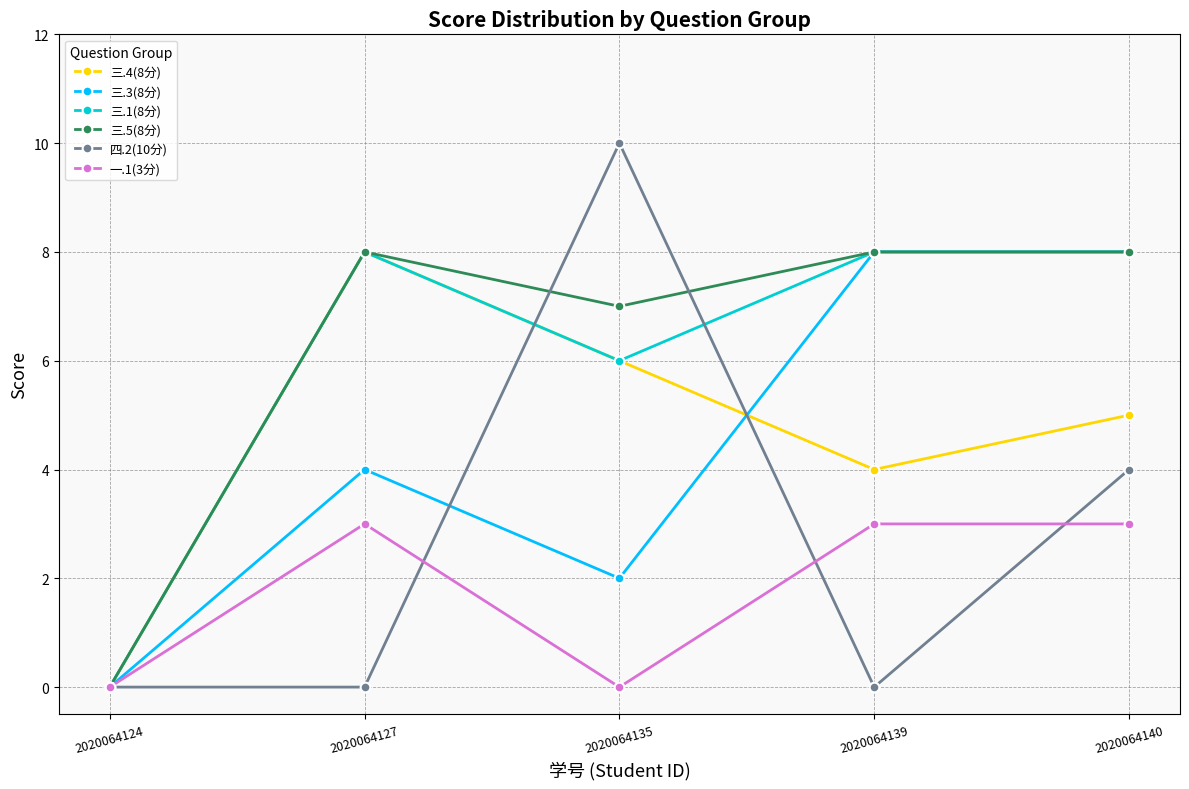

True or false: 四.2(10分) has more than 0 interior local peaks.

True